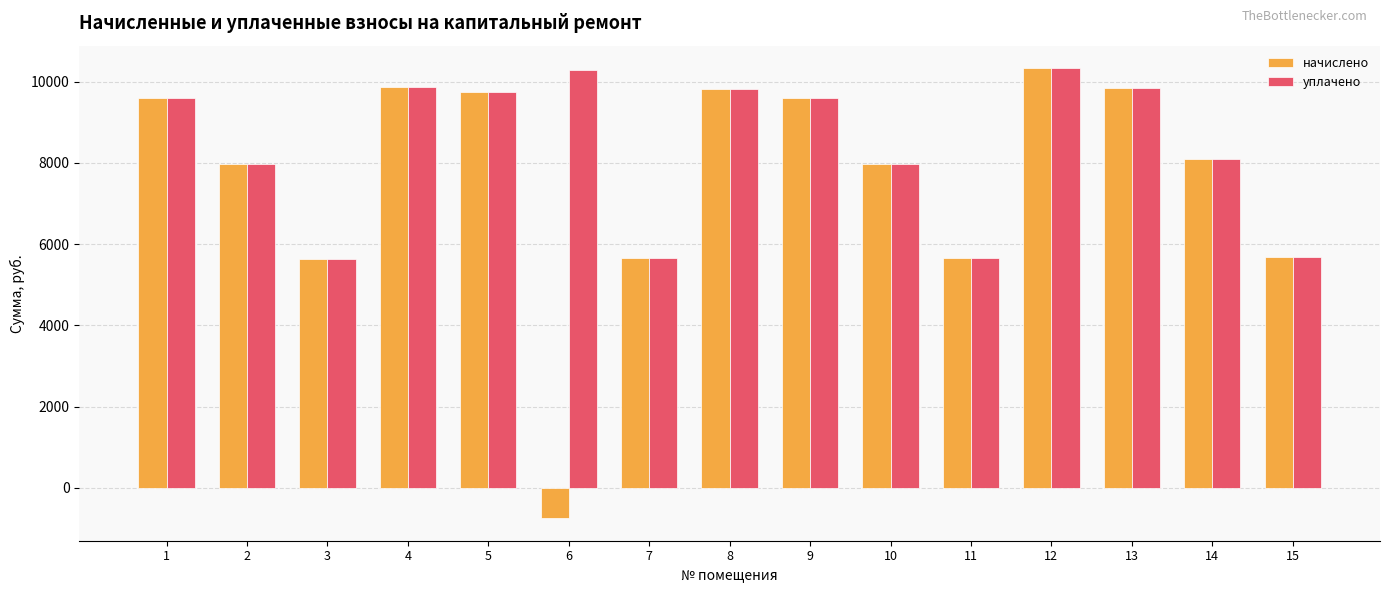

Which series has the widest spread of values?

начислено